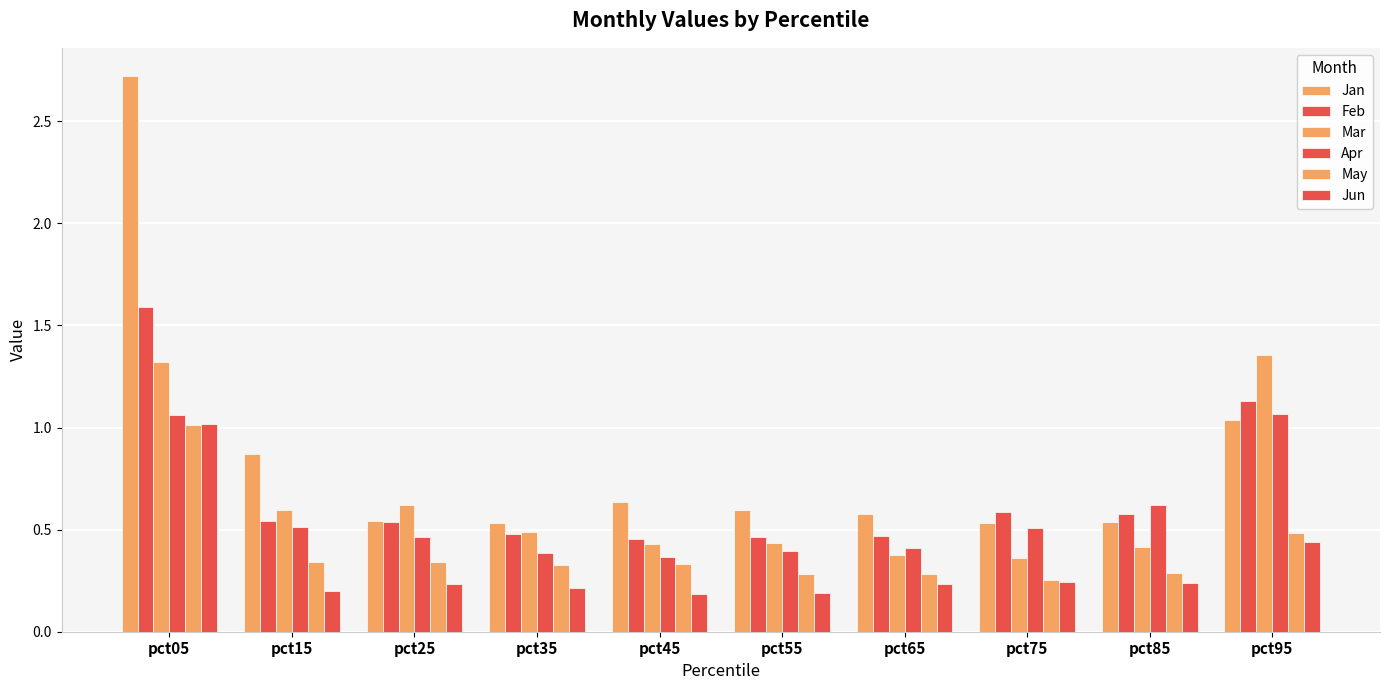

Reading left to right, transcribe all the data shown in this chart.

Jan: pct05=2.7	pct15=0.9	pct25=0.5	pct35=0.5	pct45=0.6	pct55=0.6	pct65=0.6	pct75=0.5	pct85=0.5	pct95=1.0
Feb: pct05=1.6	pct15=0.5	pct25=0.5	pct35=0.5	pct45=0.5	pct55=0.5	pct65=0.5	pct75=0.6	pct85=0.6	pct95=1.1
Mar: pct05=1.3	pct15=0.6	pct25=0.6	pct35=0.5	pct45=0.4	pct55=0.4	pct65=0.4	pct75=0.4	pct85=0.4	pct95=1.4
Apr: pct05=1.1	pct15=0.5	pct25=0.5	pct35=0.4	pct45=0.4	pct55=0.4	pct65=0.4	pct75=0.5	pct85=0.6	pct95=1.1
May: pct05=1.0	pct15=0.3	pct25=0.3	pct35=0.3	pct45=0.3	pct55=0.3	pct65=0.3	pct75=0.3	pct85=0.3	pct95=0.5
Jun: pct05=1.0	pct15=0.2	pct25=0.2	pct35=0.2	pct45=0.2	pct55=0.2	pct65=0.2	pct75=0.2	pct85=0.2	pct95=0.4